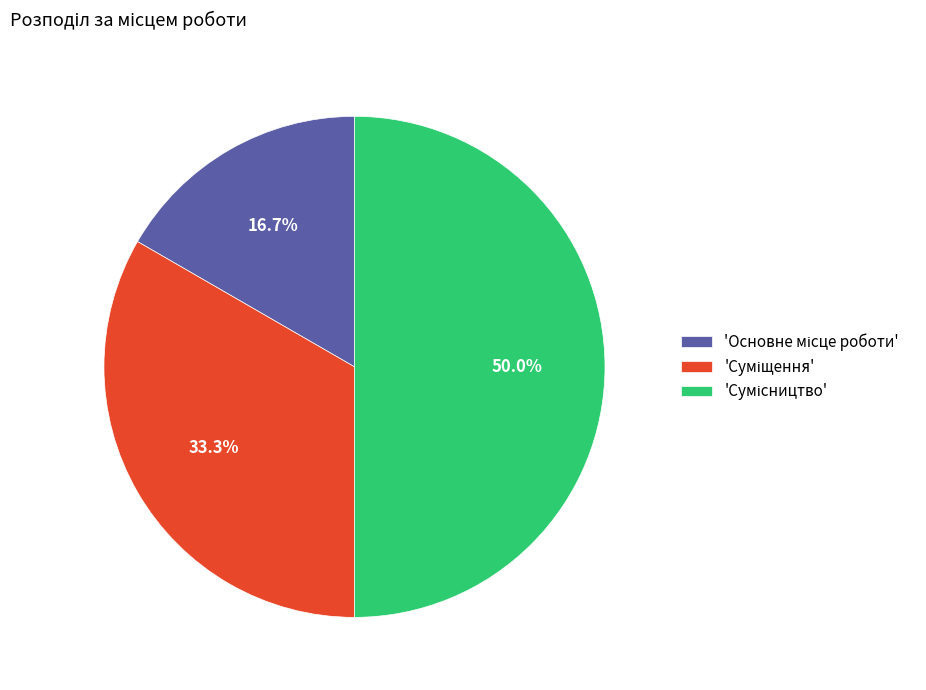

Which category has the biggest portion of the pie?

Сумісництво